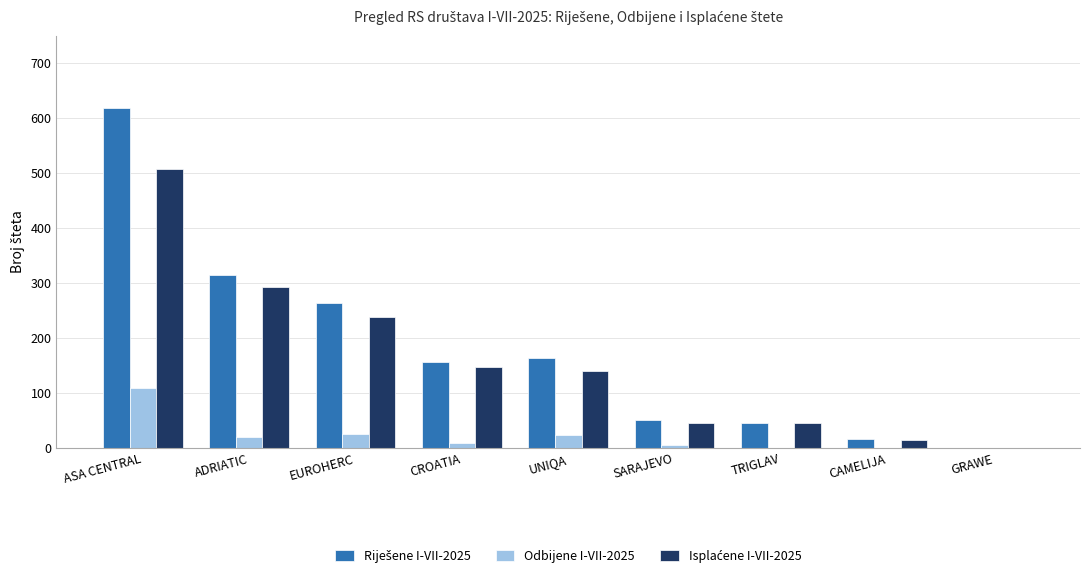

Is it true that Odbijene I-VII-2025 equals 23 at UNIQA?

True